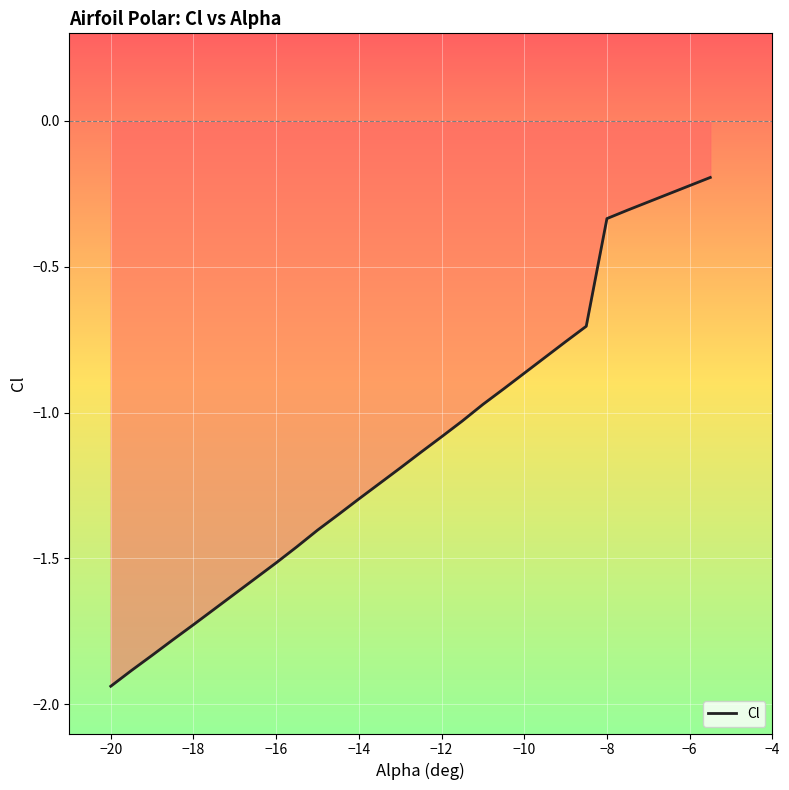

Reading right to left, transcribe all the data shown in this chart.

-0.2	-0.2	-0.2	-0.3	-0.3	-0.3	-0.7	-0.8	-0.8	-0.9	-0.9	-1.0	-1.0	-1.1	-1.1	-1.2	-1.2	-1.3	-1.4	-1.4	-1.5	-1.5	-1.6	-1.6	-1.7	-1.7	-1.8	-1.8	-1.9	-1.9